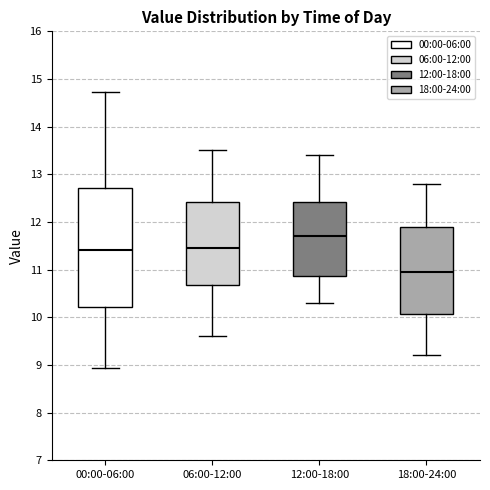

Which box's median line is the highest?

12:00-18:00